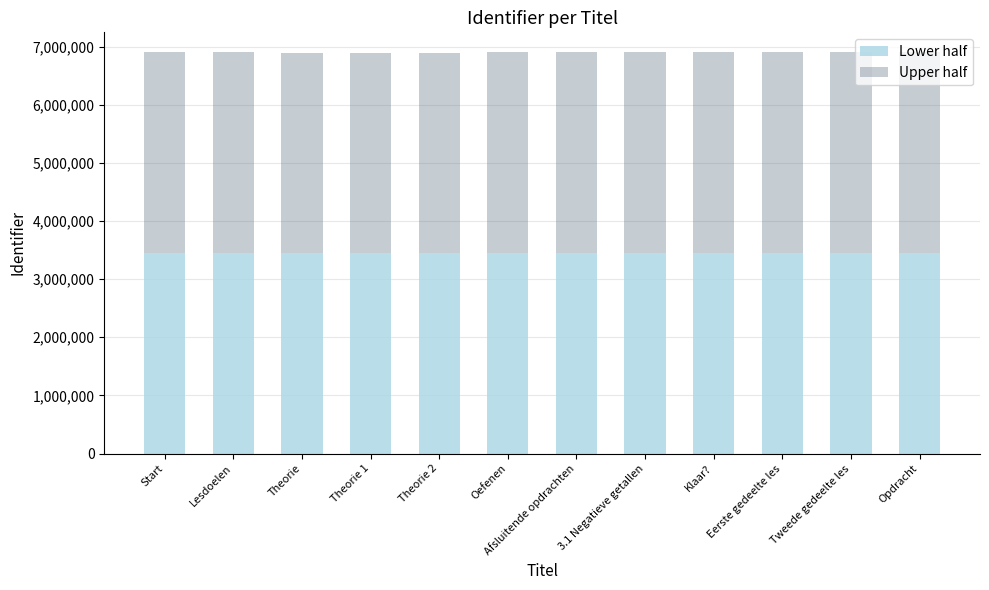

What is the maximum value for Lower half?

3449435.5